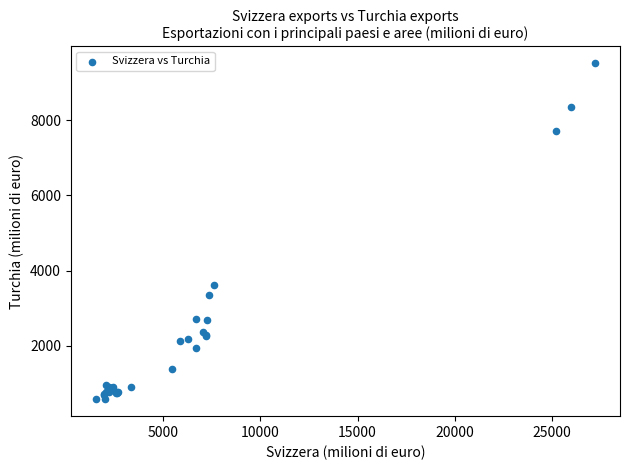

What Y value in the scatter plot is closest to 5045?

3602.8